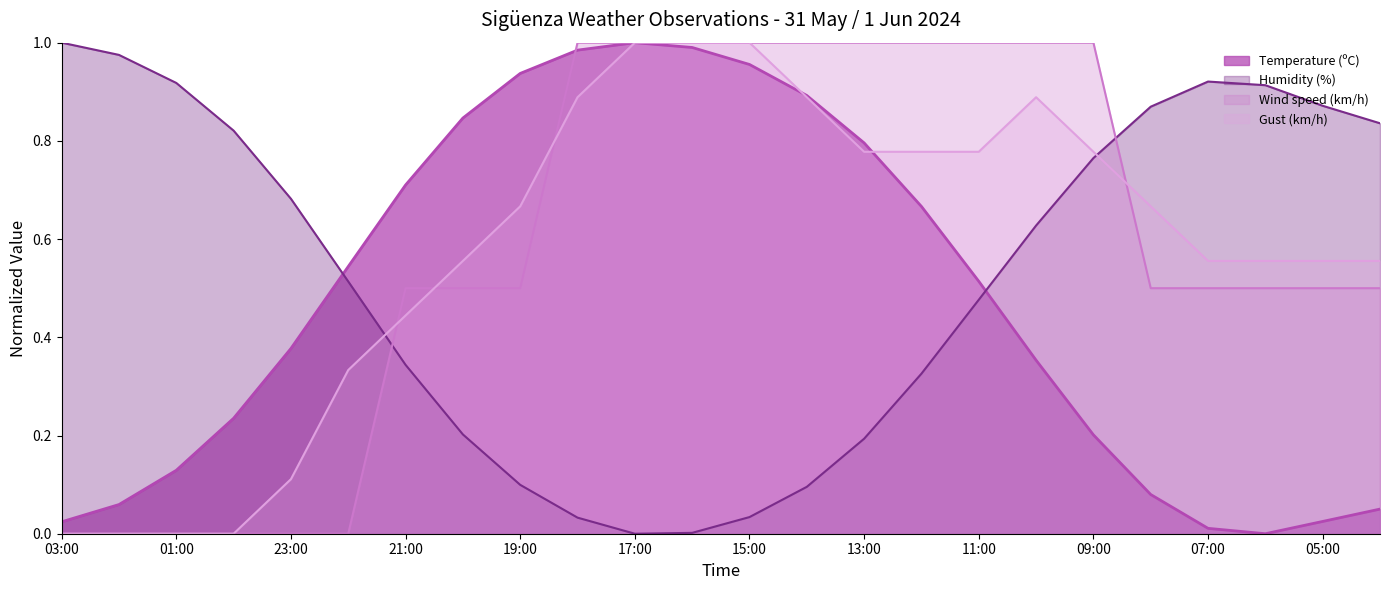

The Humidity (%) series shows 0.9 at 06:00. True or false?

True